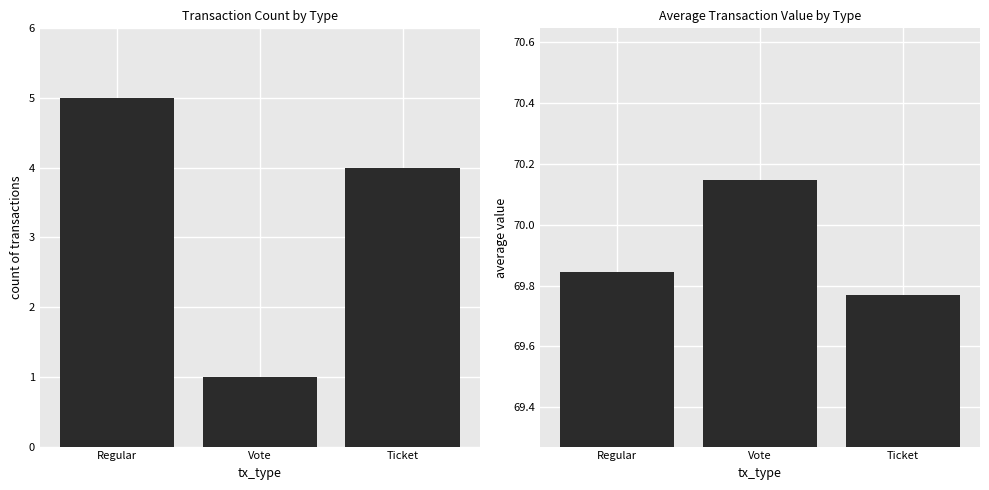

Which series has the widest spread of values?

count